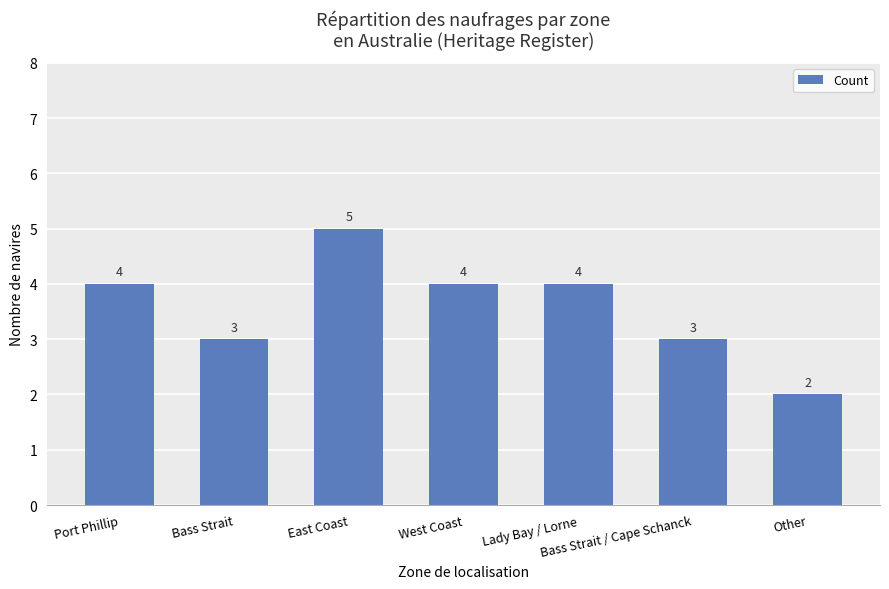

Which category has the highest value across all series?

East Coast